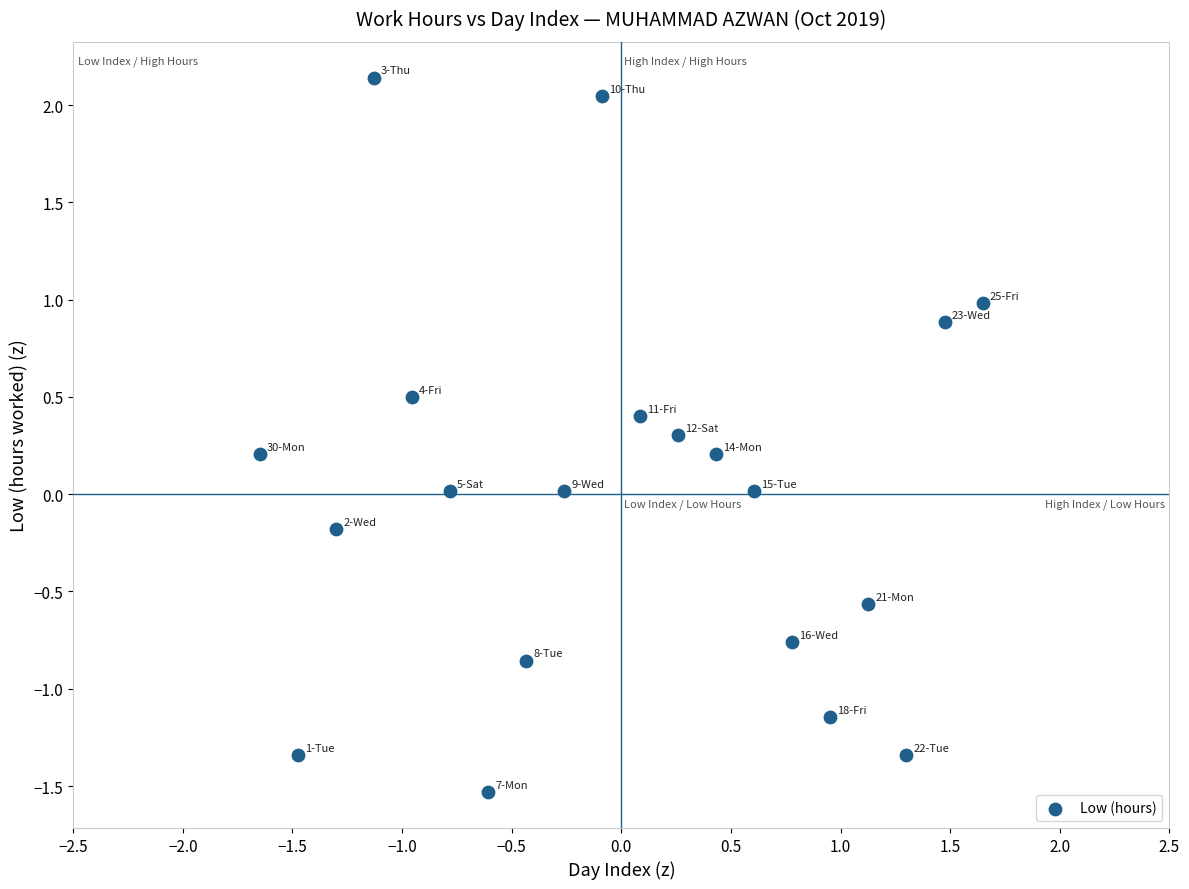

What is the range of Y values (max minus min)?

3.7